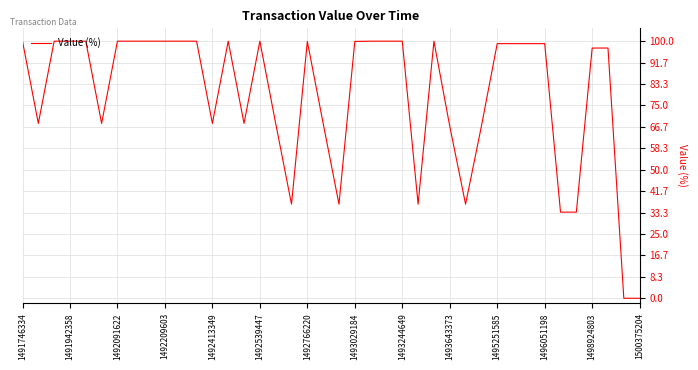

What is the difference between the maximum and minimum values?

100.0